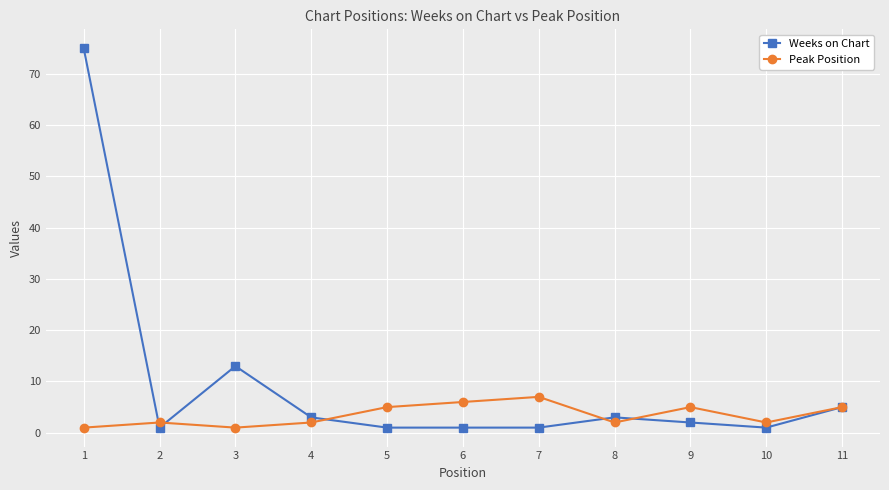

At which label is Weeks on Chart closest to 38?

3